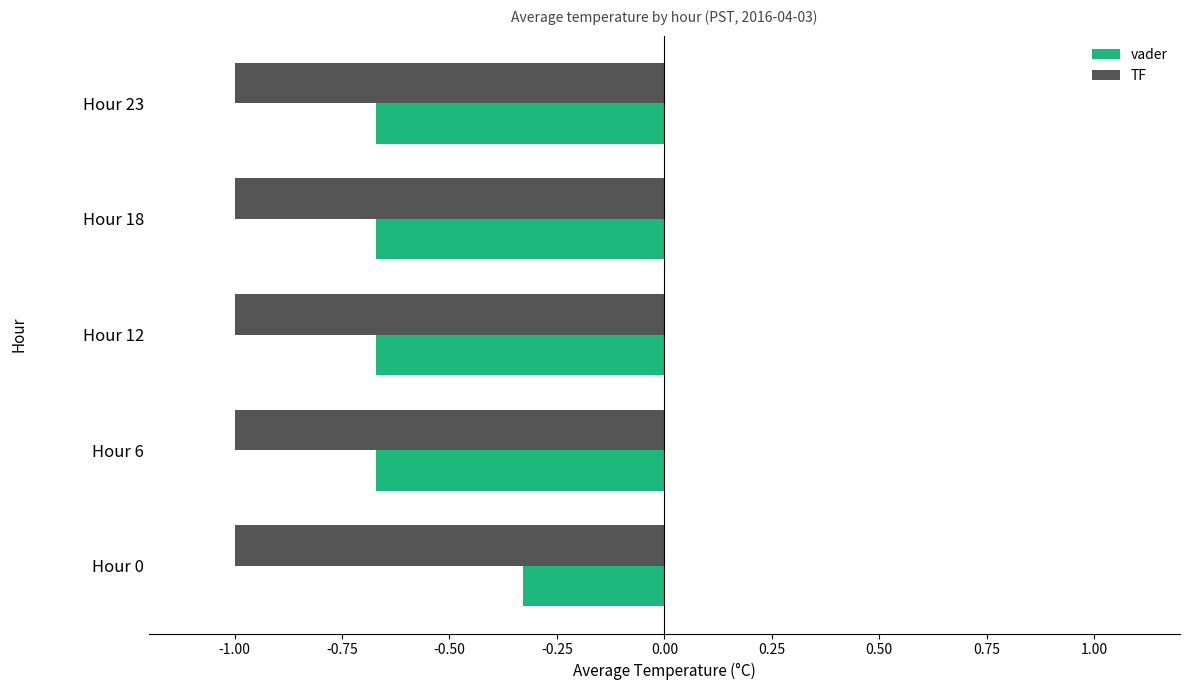

Rank the series by their maximum value, from lowest to highest.

TF, vader